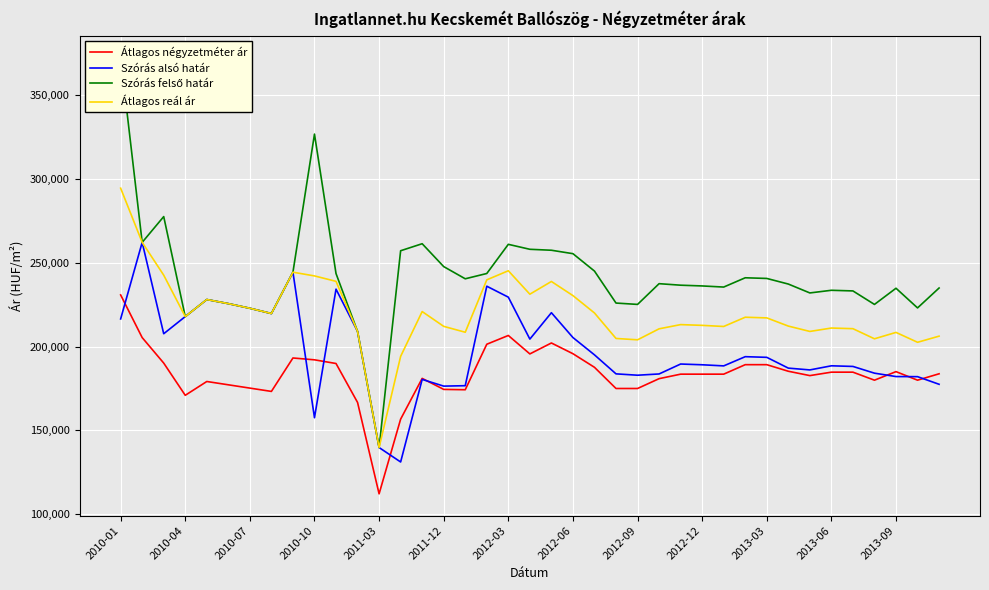

True or false: Átlagos négyzetméter ár and Átlagos reál ár intersect in this chart.

False